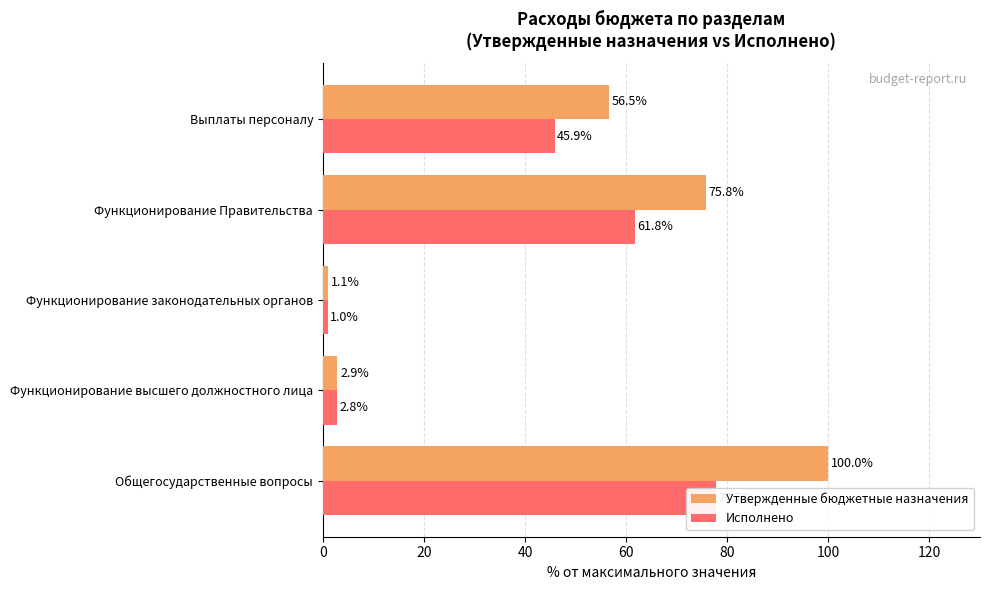

How many data points in Исполнено are above 45?

3